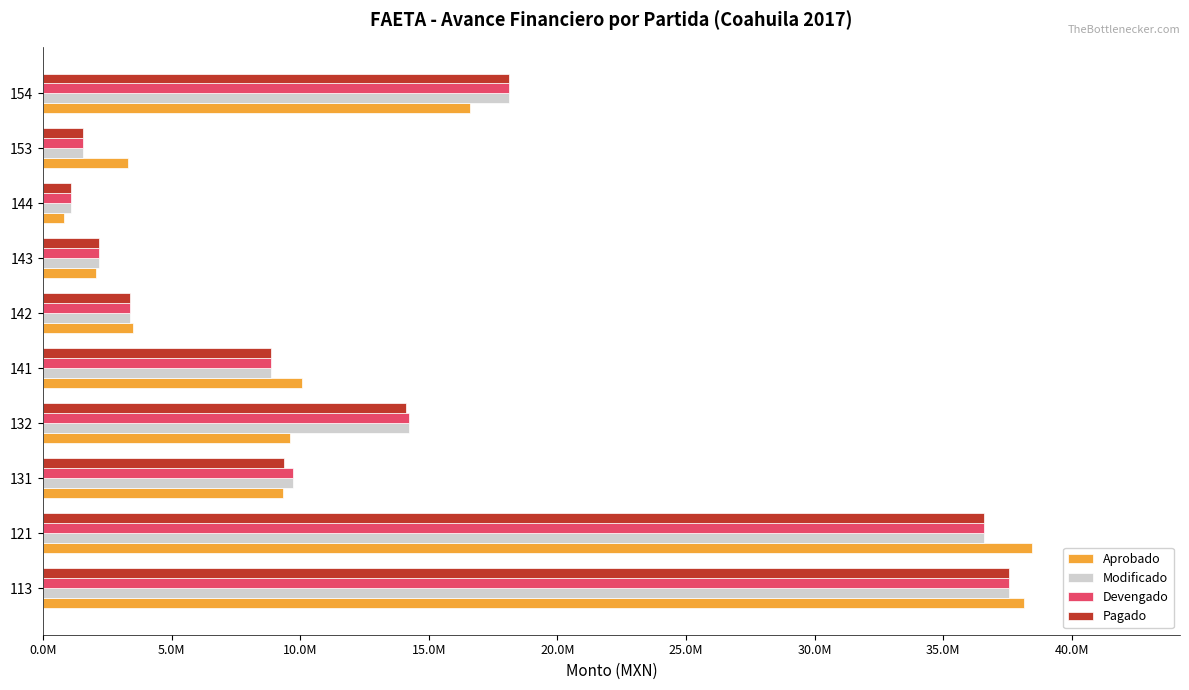

What are all the series names shown in the legend?

Aprobado, Modificado, Devengado, Pagado